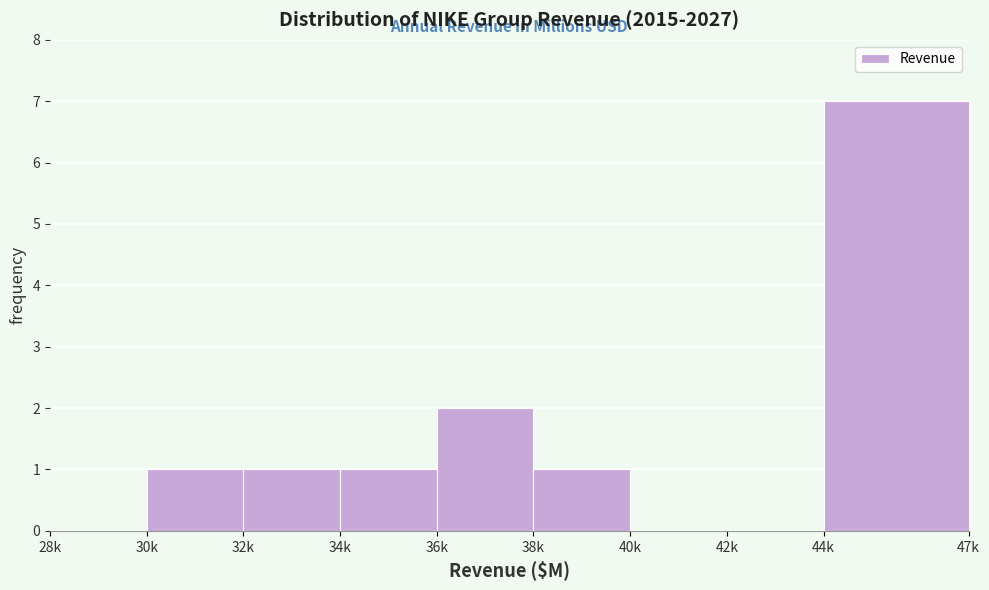

Reading left to right, list all the values displayed in this chart.

28k=0	30k=1	32k=1	34k=1	36k=2	38k=1	40k=0	42k=0	44k=7